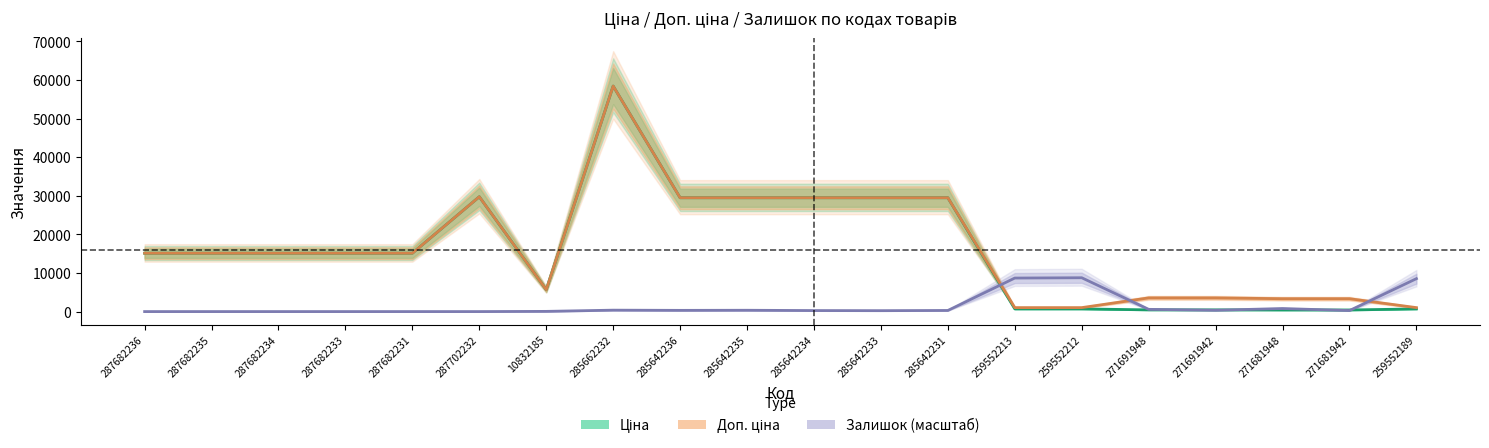

Which has a higher value, 287682235 or 287682233?

287682235